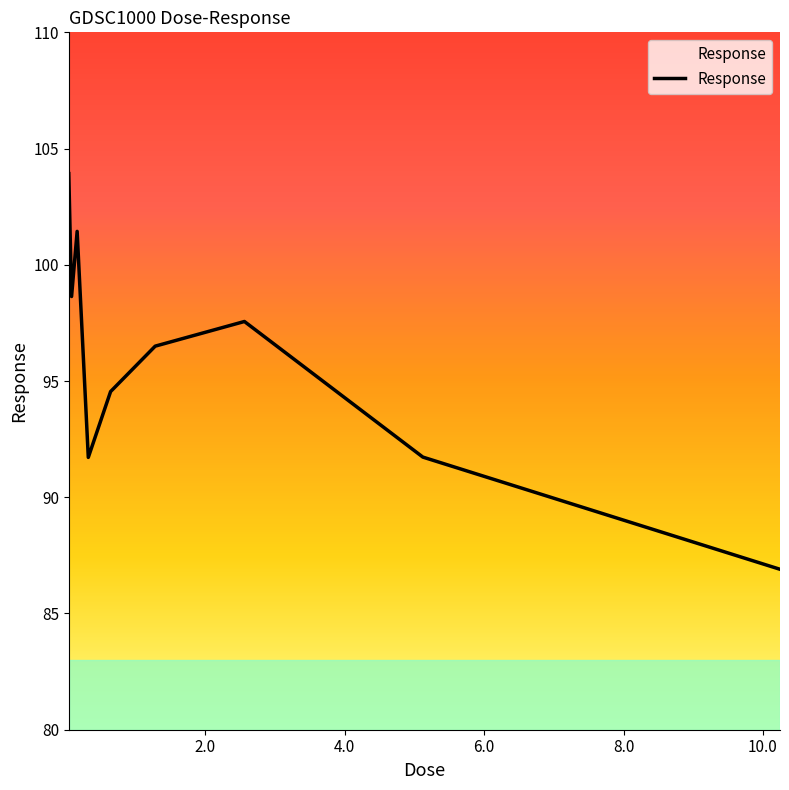

What is the difference between the second highest and minimum values?

14.5